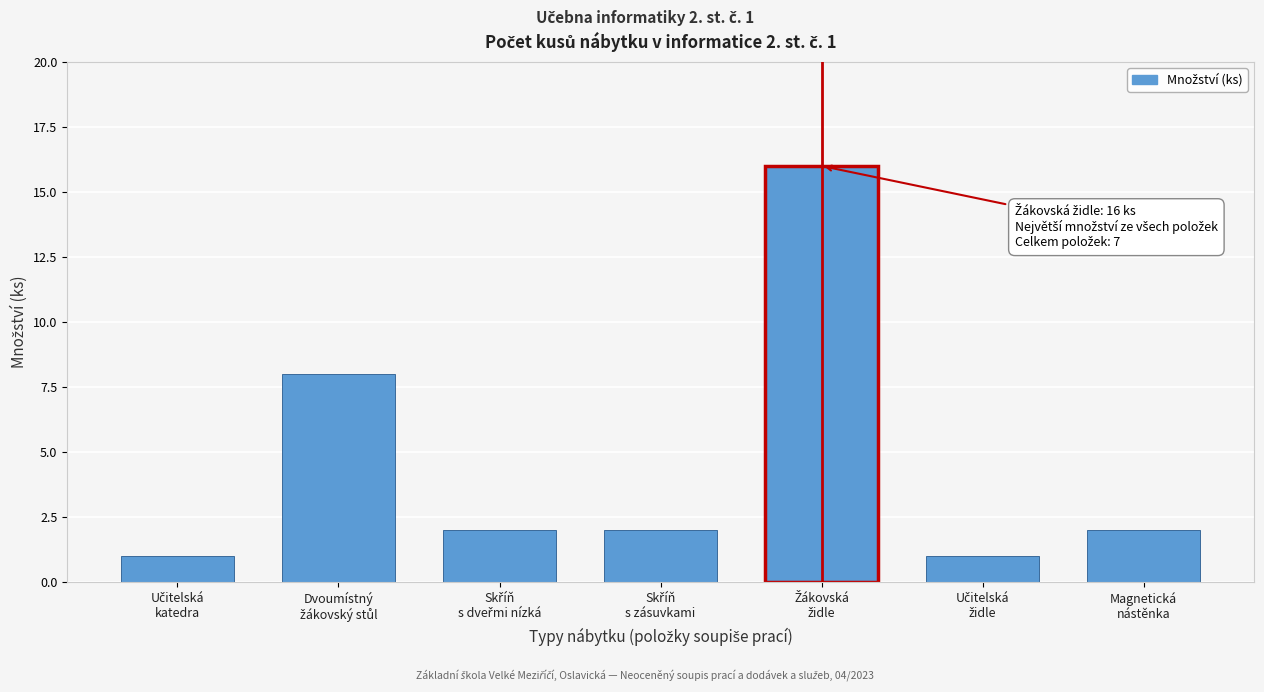

Reading right to left, transcribe all the data shown in this chart.

2	1	16	2	2	8	1